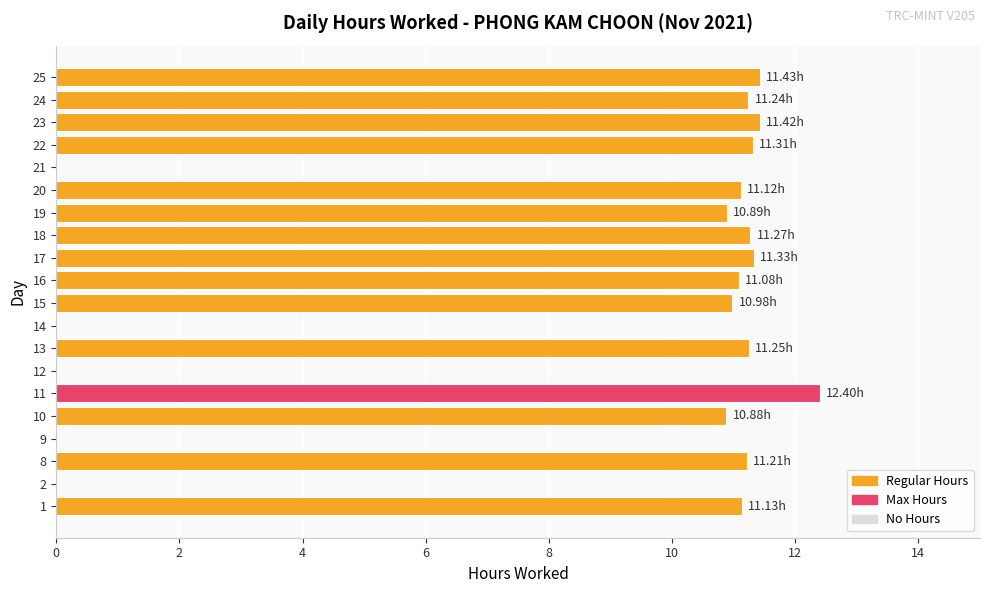

The value at 9 is 6.9. True or false?

False